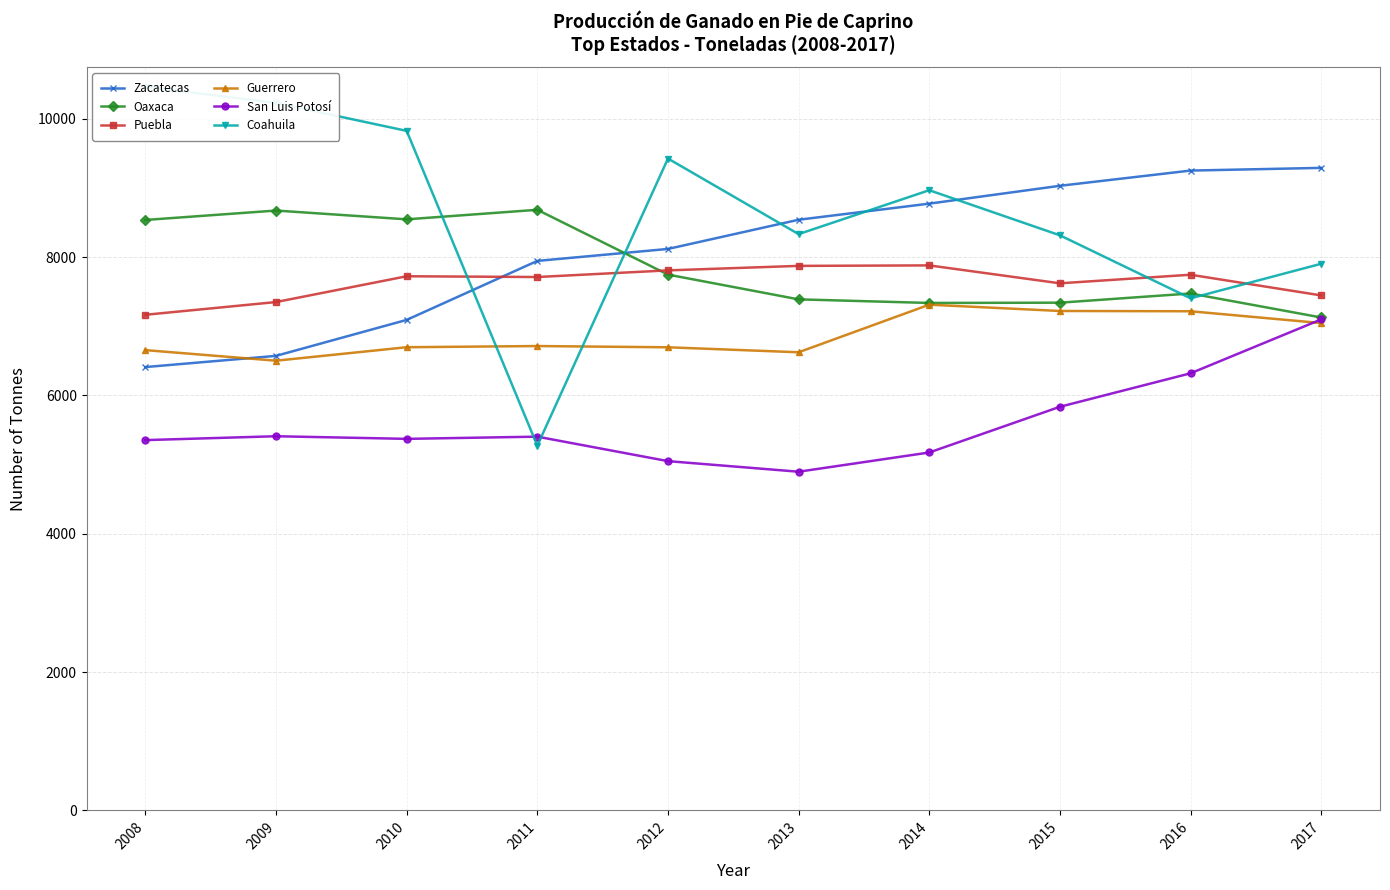

What is the value of the Zacatecas point at the 10th from the left?

9289.0